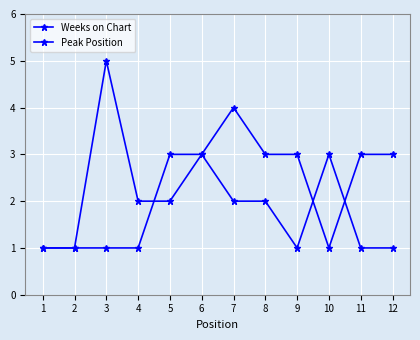

At which category is the sum across all series the highest?

3